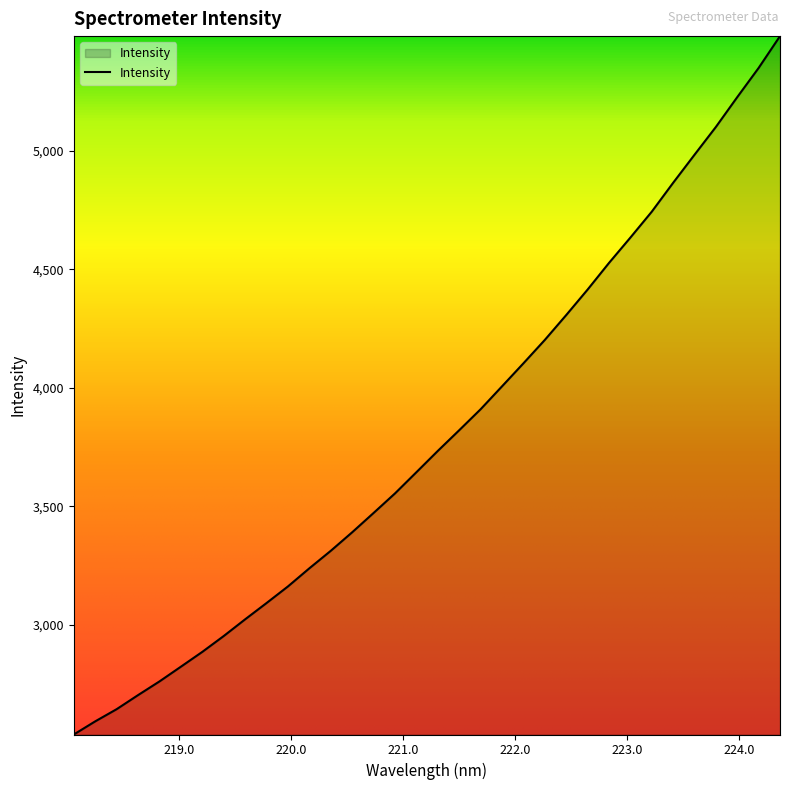

What is the difference between the maximum and minimum values?

2947.2